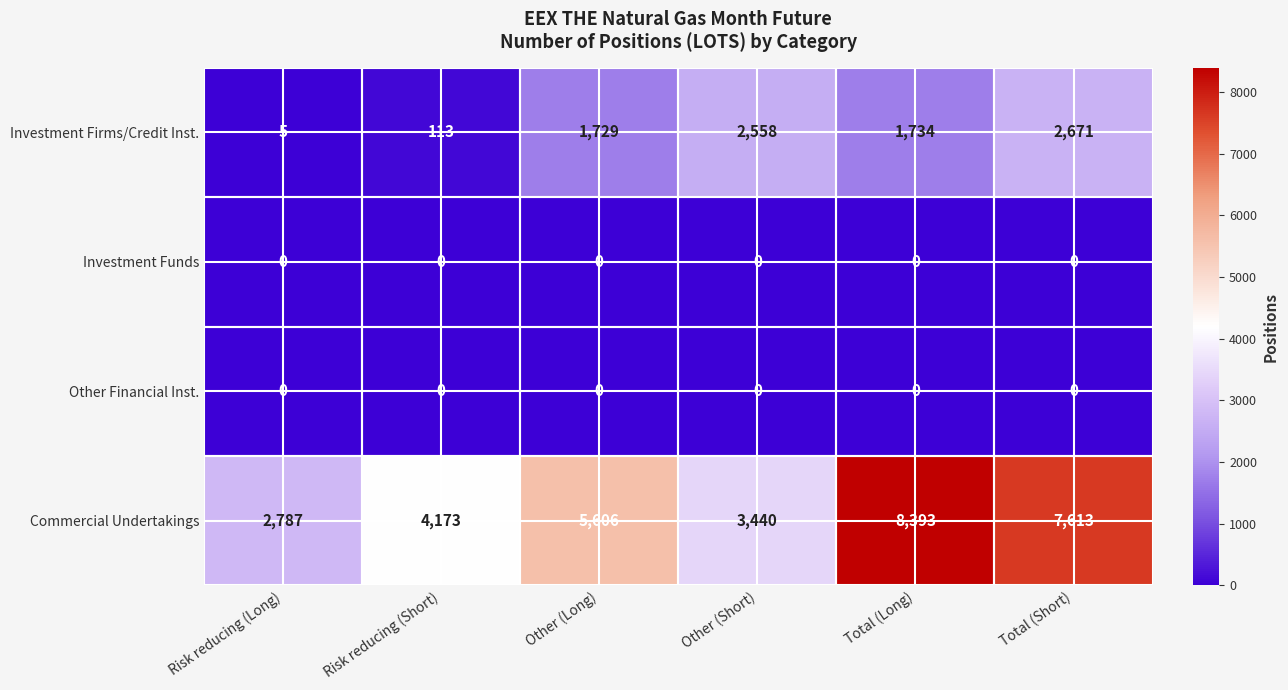

What is the approximate value of Investment Firms/Credit Inst. at Total (Long), to the nearest 50?

1750